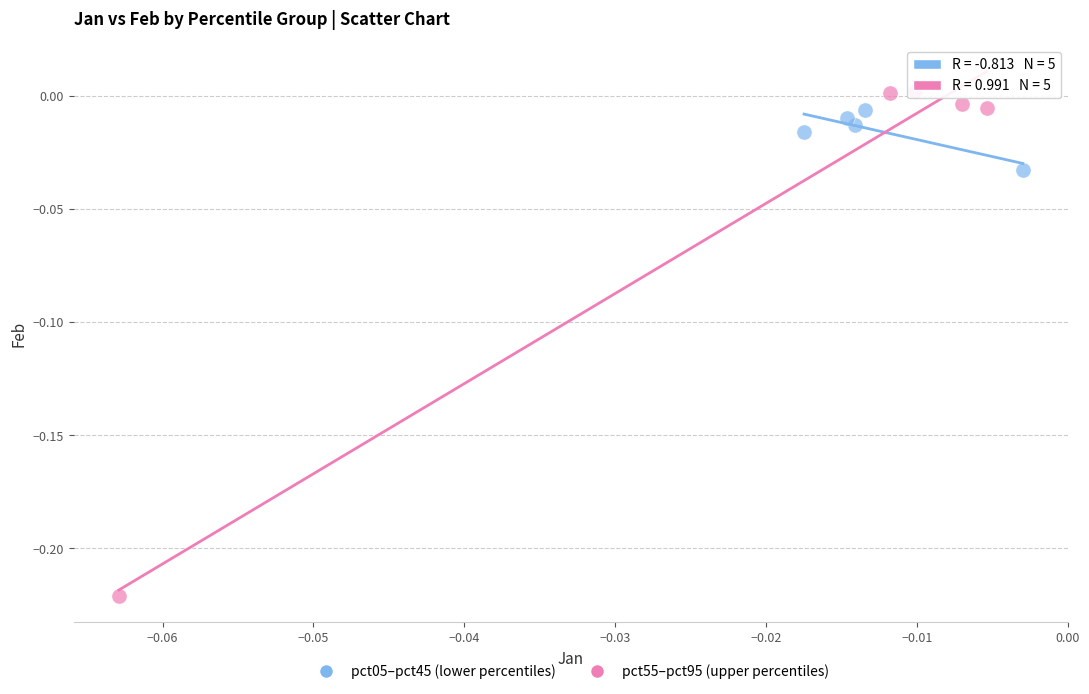

Which series contains the lowest Y value?

pct55–pct95 (upper percentiles)